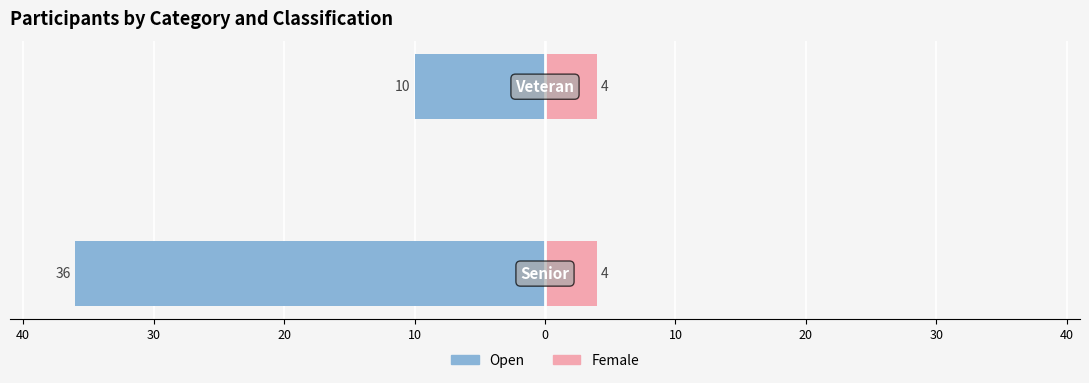

What are all the series names shown in the legend?

Open, Female